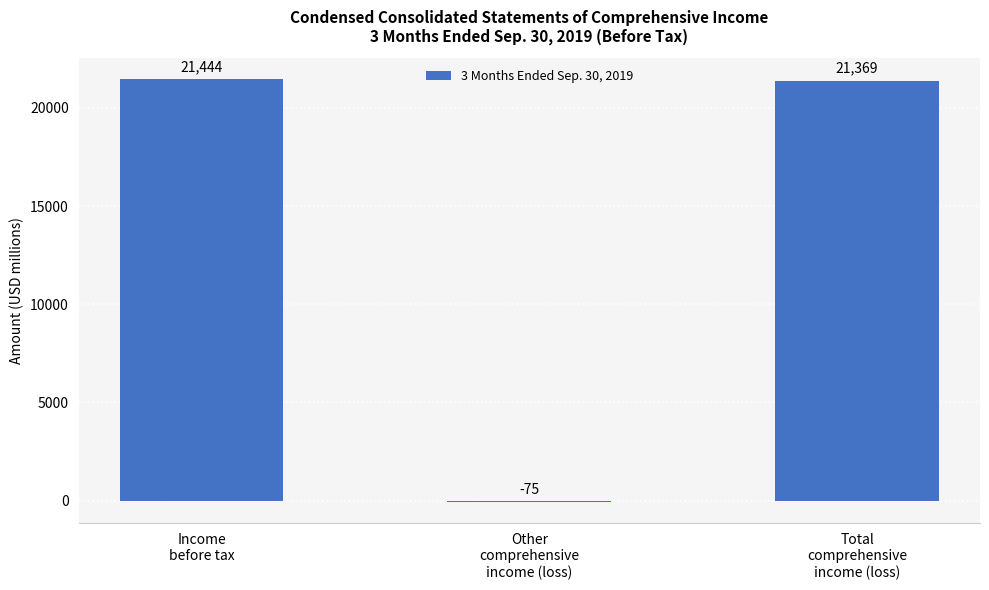

What is the sum of all values?

42738